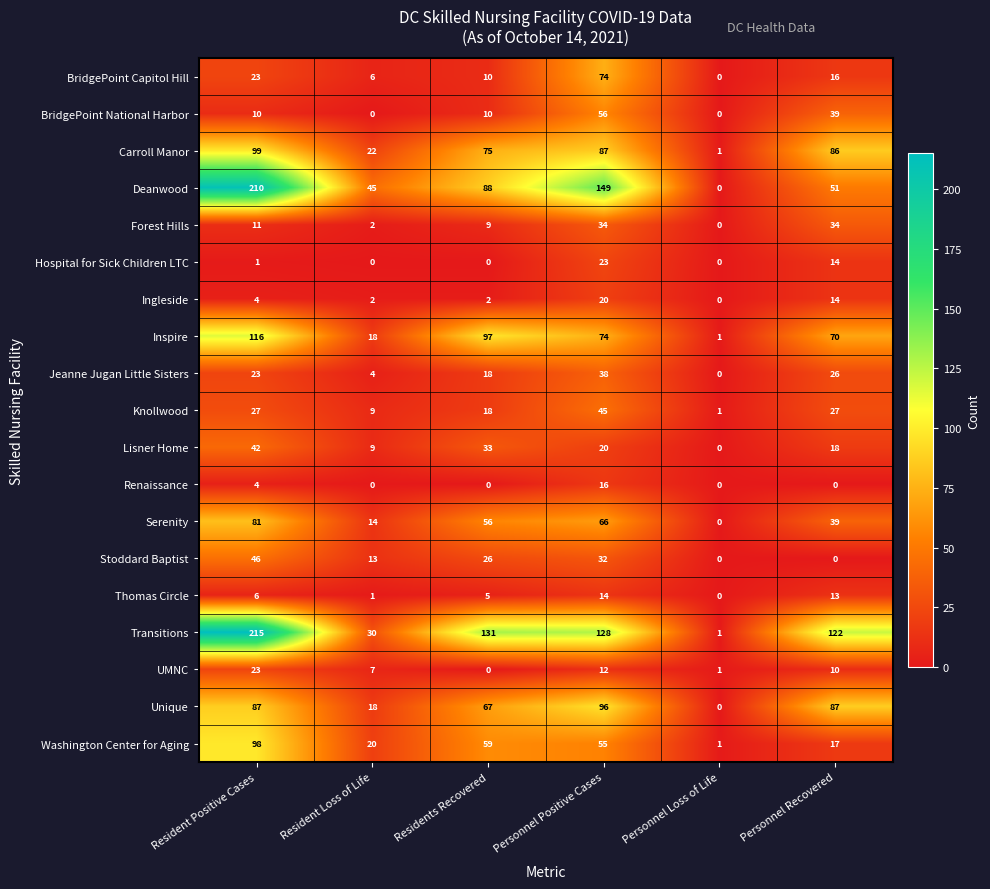

At how many categories does at least one series exceed 35?

5